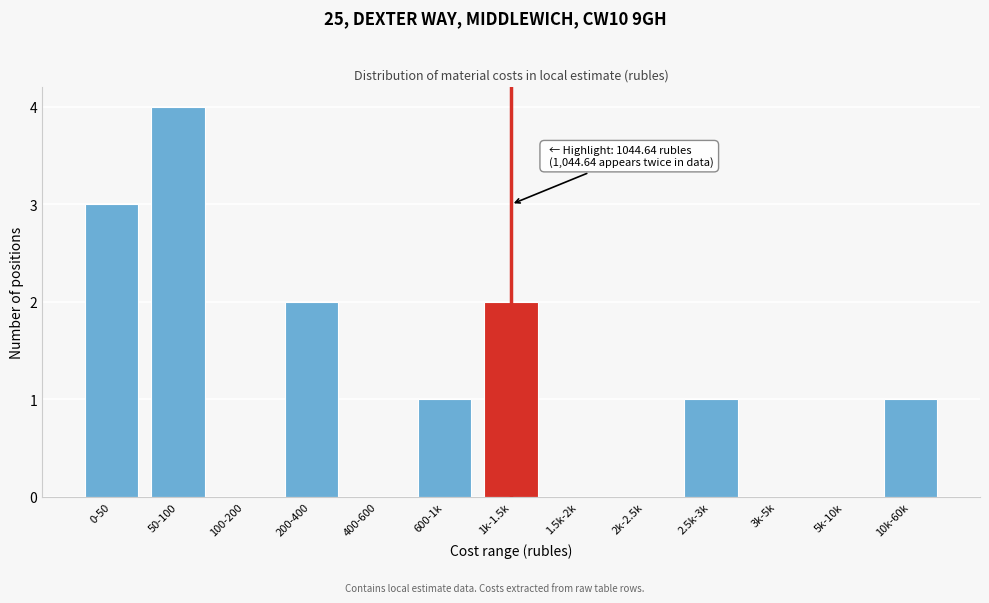

Reading left to right, transcribe all the data shown in this chart.

0-50=3	50-100=4	100-200=0	200-400=2	400-600=0	600-1k=1	1k-1.5k=2	1.5k-2k=0	2k-2.5k=0	2.5k-3k=1	3k-5k=0	5k-10k=0	10k-60k=1